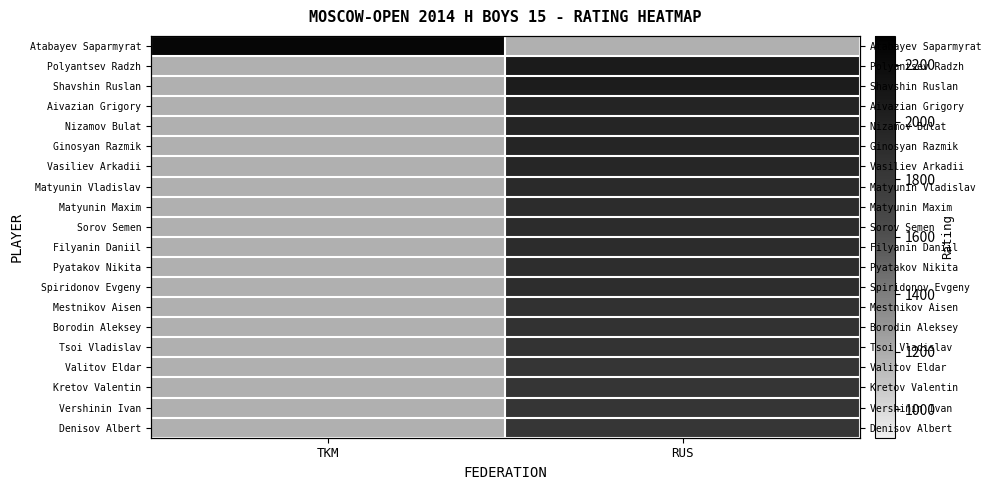

At which category does the chart reach its minimum across all series?

RUS